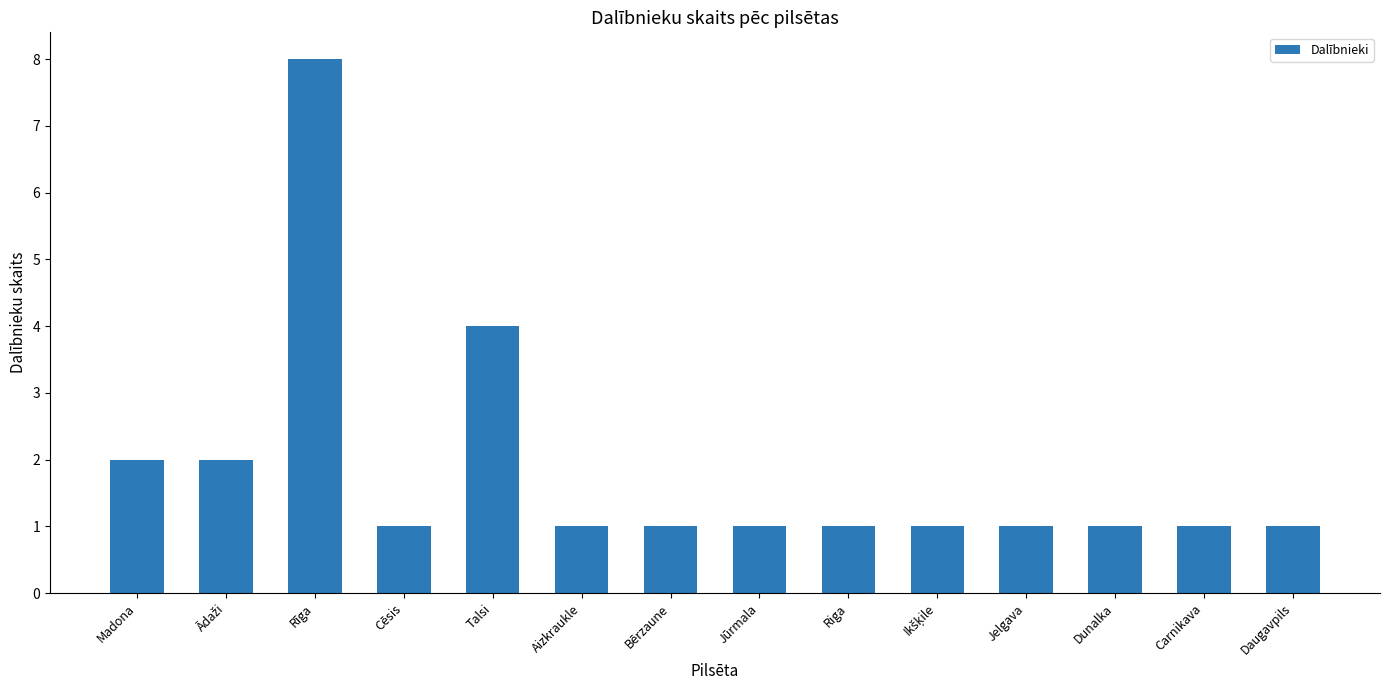

Count the values in the range 1 to 2.

12